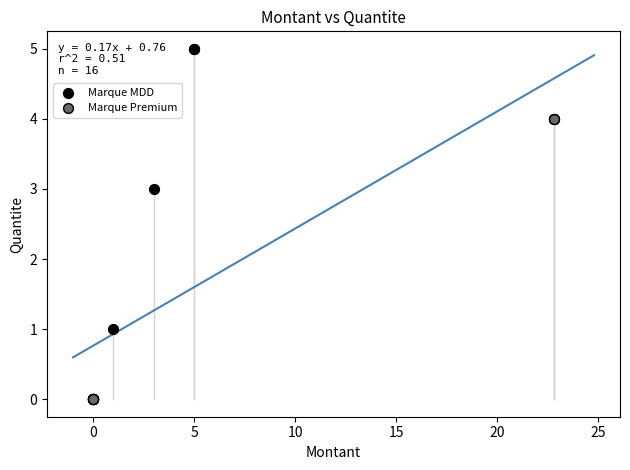

What are all the series names shown in the legend?

Marque MDD, Marque Premium